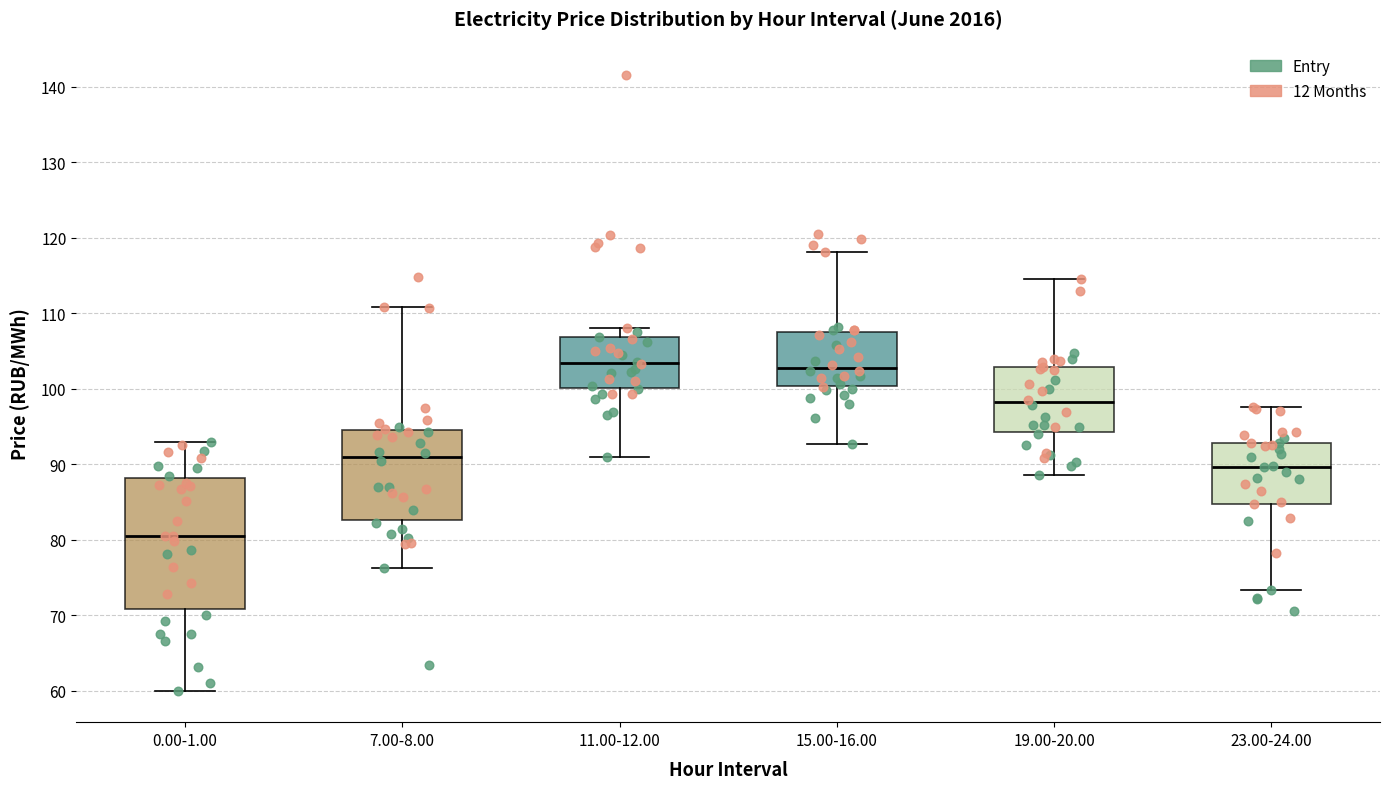

Reading left to right, transcribe this box plot: for each box, give where its median line is, the range the box spans, and where its two whiskers end, as read against the y-axis. The values are not printed on the chart, so give them approximately, as read against the axis.

0.00-1.00: median 80, box 71 to 88, whiskers 60 to 93
7.00-8.00: median 91, box 83 to 95, whiskers 76 to 111
11.00-12.00: median 103, box 100 to 107, whiskers 91 to 108
15.00-16.00: median 103, box 100 to 108, whiskers 93 to 118
19.00-20.00: median 98, box 94 to 103, whiskers 89 to 115
23.00-24.00: median 90, box 85 to 93, whiskers 73 to 98